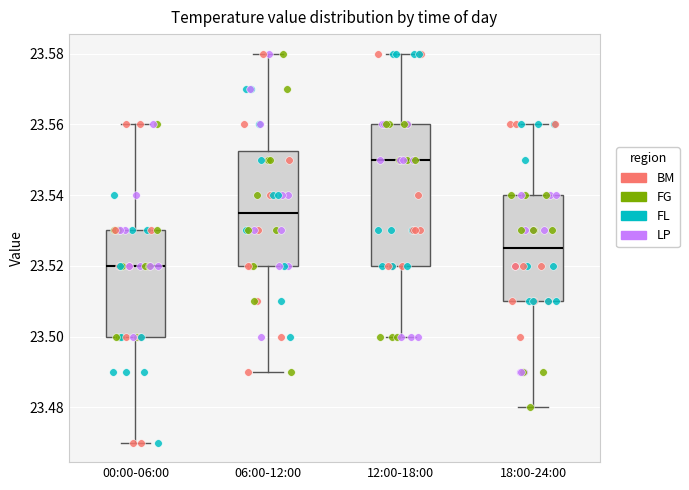

Reading left to right, transcribe this box plot: for each box, give where its median line is, the range the box spans, and where its two whiskers end, as read against the y-axis. The values are not printed on the chart, so give them approximately, as read against the axis.

00:00-06:00: median 23.520, box 23.500 to 23.530, whiskers 23.470 to 23.560
06:00-12:00: median 23.536, box 23.520 to 23.552, whiskers 23.490 to 23.580
12:00-18:00: median 23.550, box 23.520 to 23.560, whiskers 23.500 to 23.580
18:00-24:00: median 23.526, box 23.510 to 23.540, whiskers 23.480 to 23.560